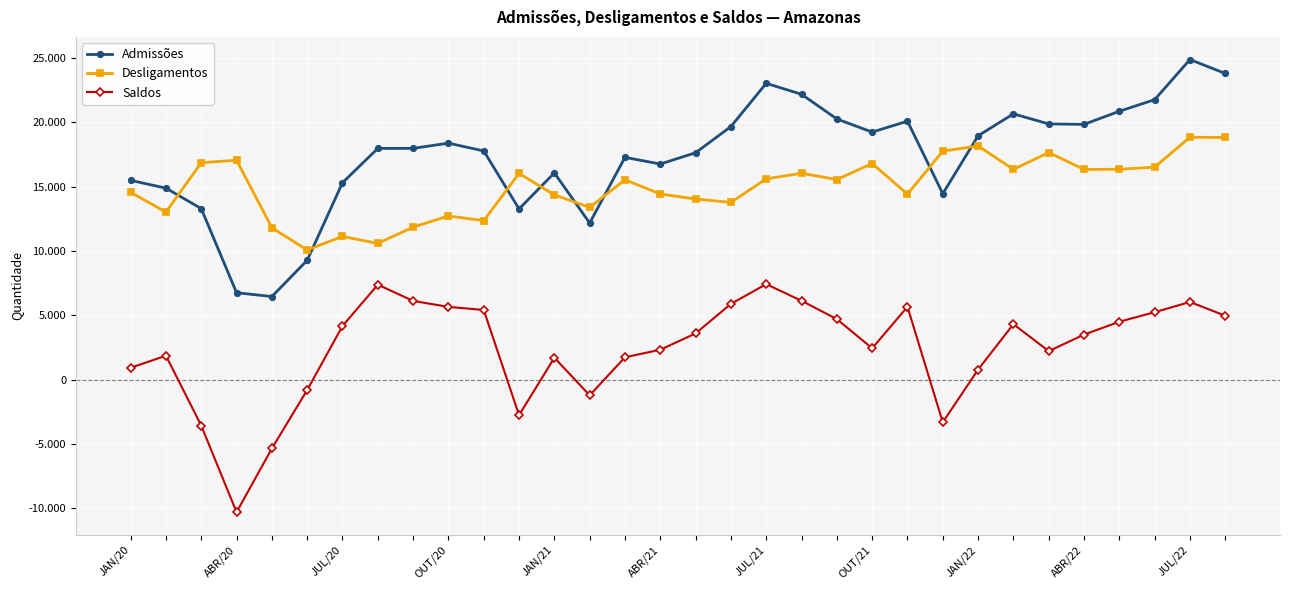

List the series in order of their overall mean, highest first.

Admissões, Desligamentos, Saldos